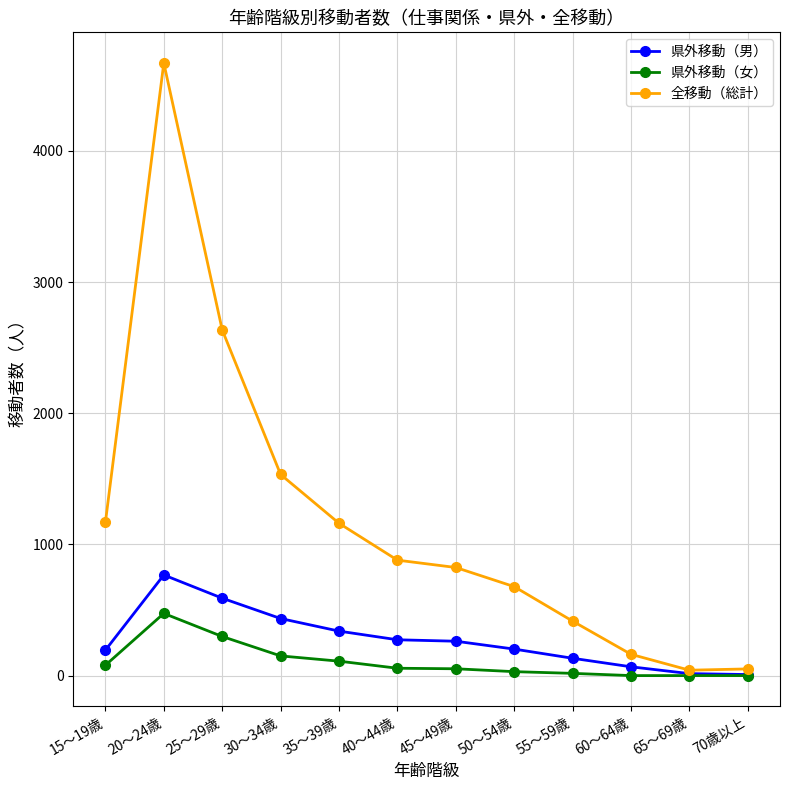

What is the difference between the maximum and second lowest values in the 県外移動（男） series?

752